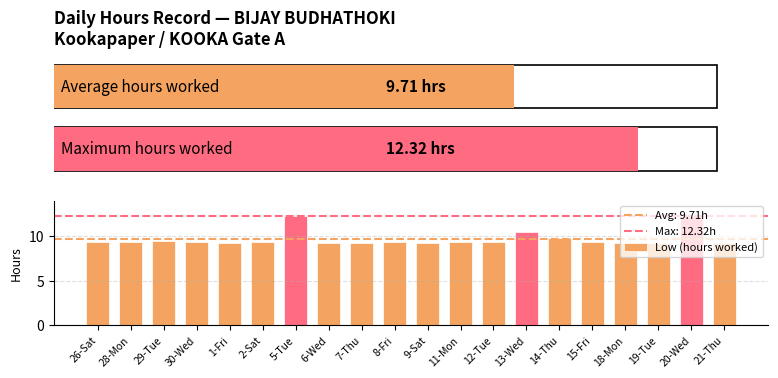

How many bars are there in total?

20